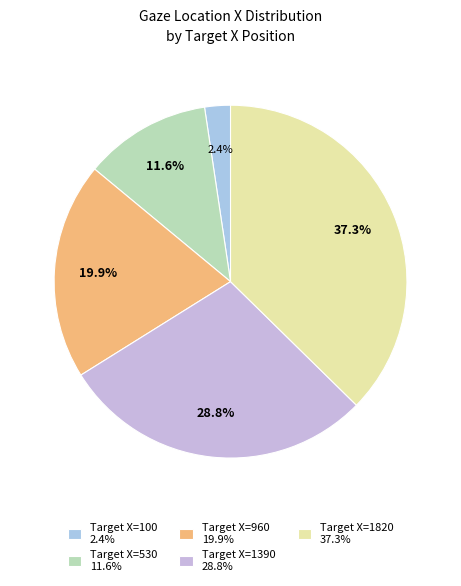

What is the largest slice in the pie chart?

Target X=1820 37.3%